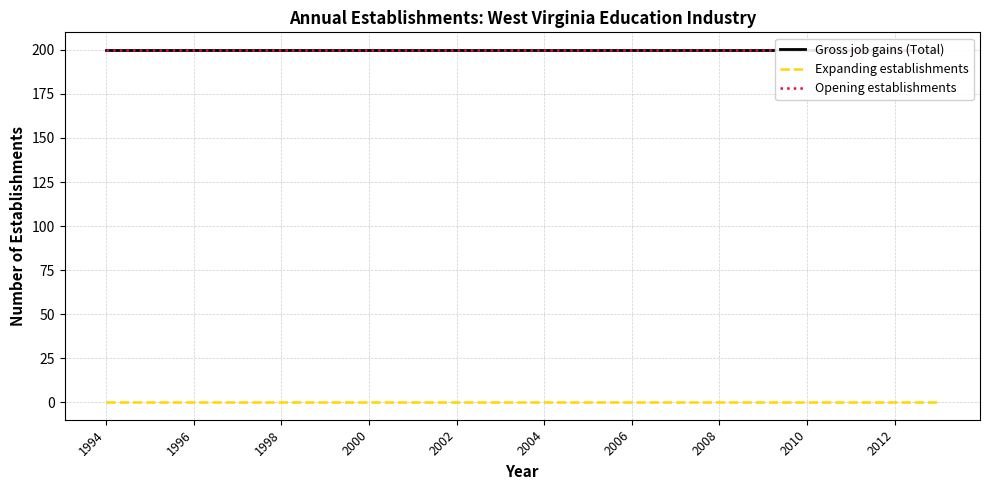

Reading left to right, extract all data points from this chart.

Gross job gains (Total): 200	200	200	200	200	200	200	200	200	200	200	200	200	200	200	200	200	200	200	200
Expanding establishments: 0	0	0	0	0	0	0	0	0	0	0	0	0	0	0	0	0	0	0	0
Opening establishments: 200	200	200	200	200	200	200	200	200	200	200	200	200	200	200	200	200	200	200	200